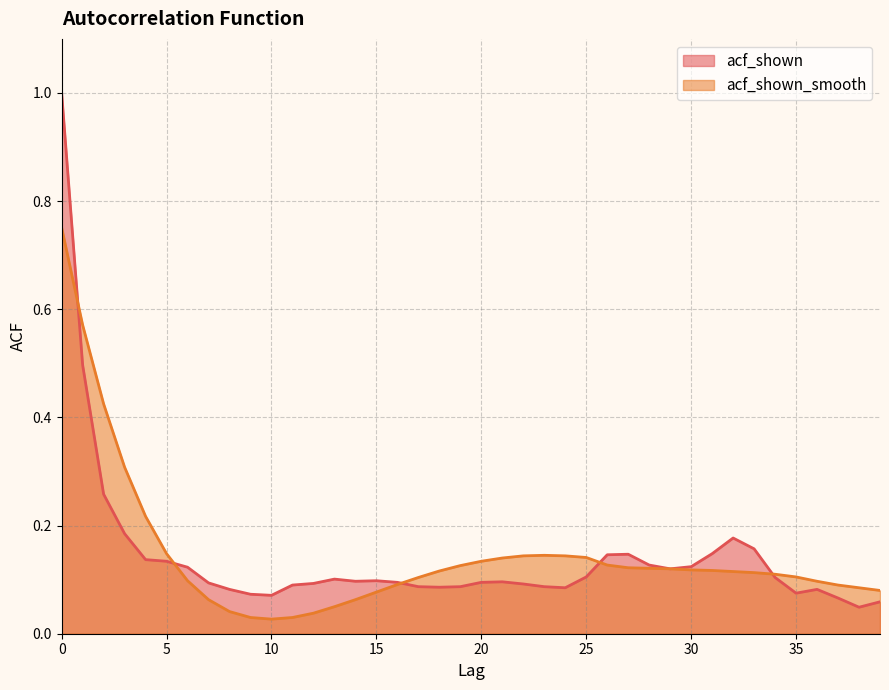

List the series in order of their overall mean, lowest first.

acf_shown, acf_shown_smooth